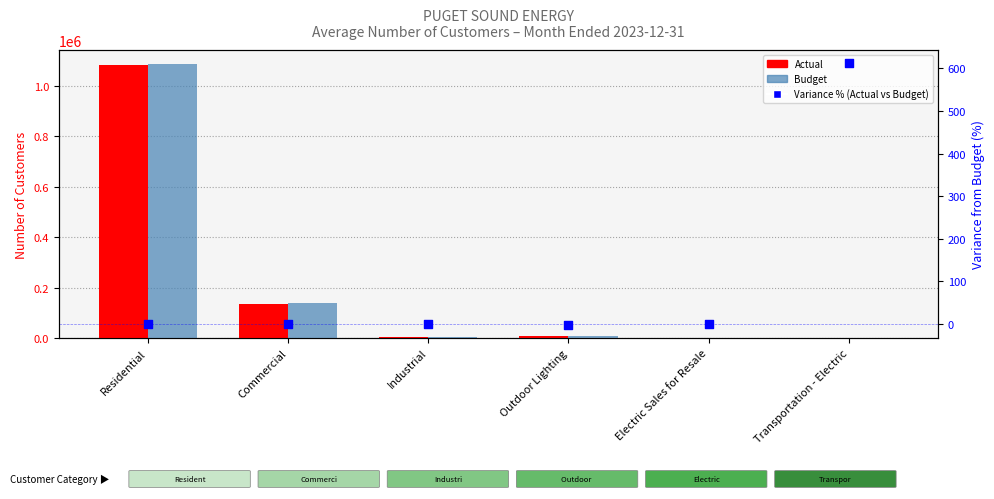

Which series has the largest total across all categories?

Budget